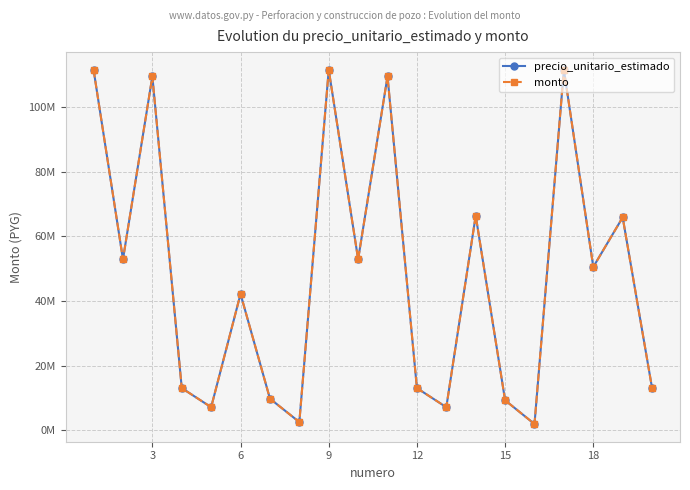

Does the chart have visible grid lines?

Yes